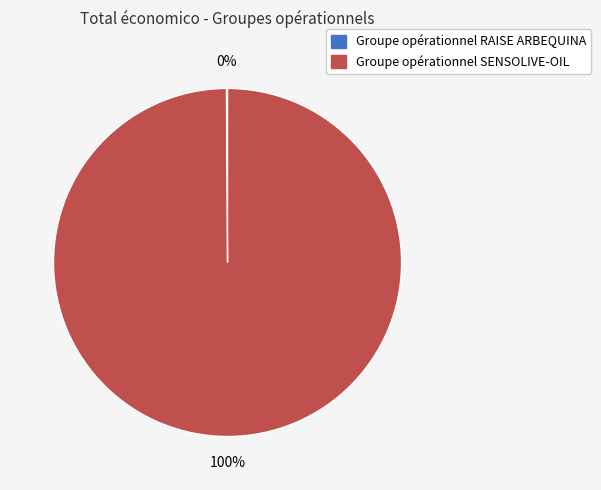

The Groupe opérationnel SENSOLIVE-OIL slice represents 100% of the pie. True or false?

True